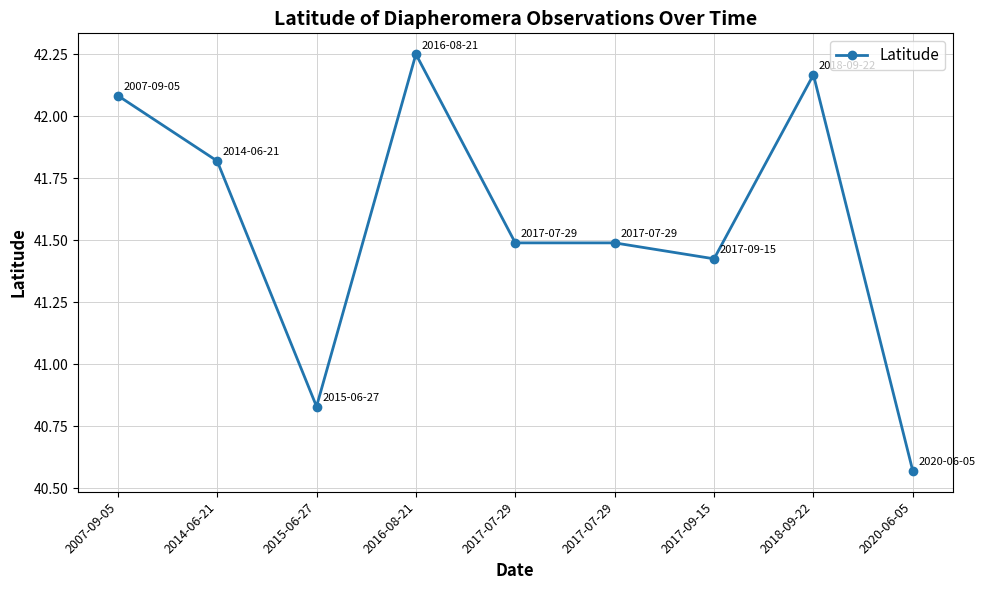

How many points are higher than both their immediate neighbors (excluding endpoints)?

2